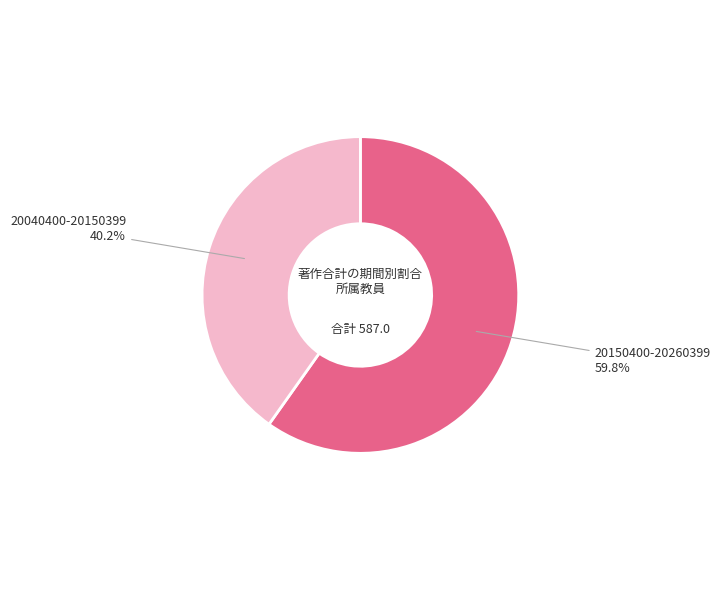

Is there a majority slice in this chart?

Yes